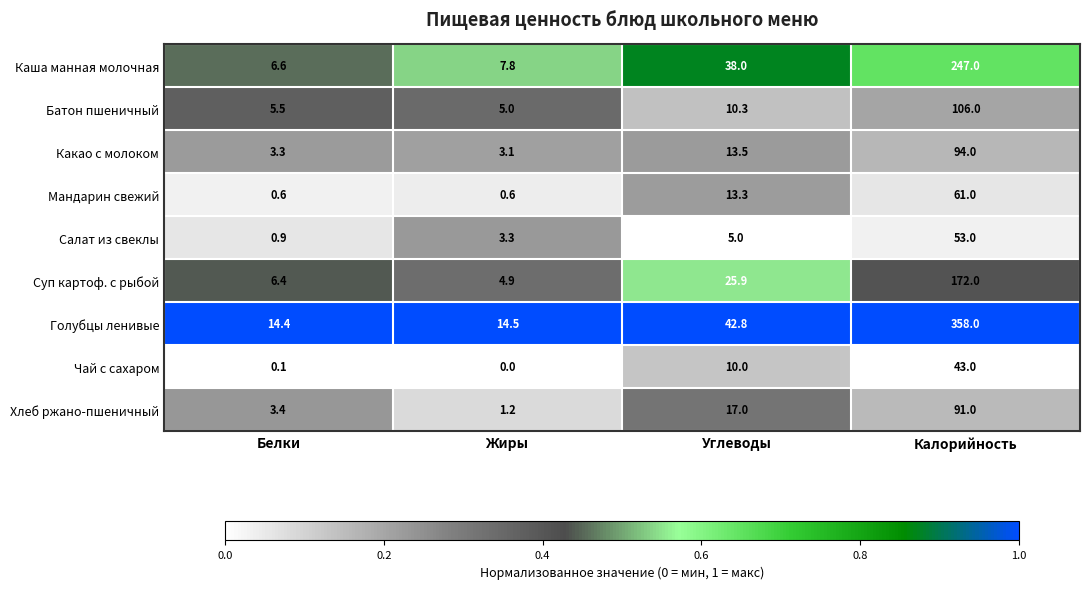

List the labels in order of Батон пшеничный value, smallest first.

Жиры, Белки, Углеводы, Калорийность